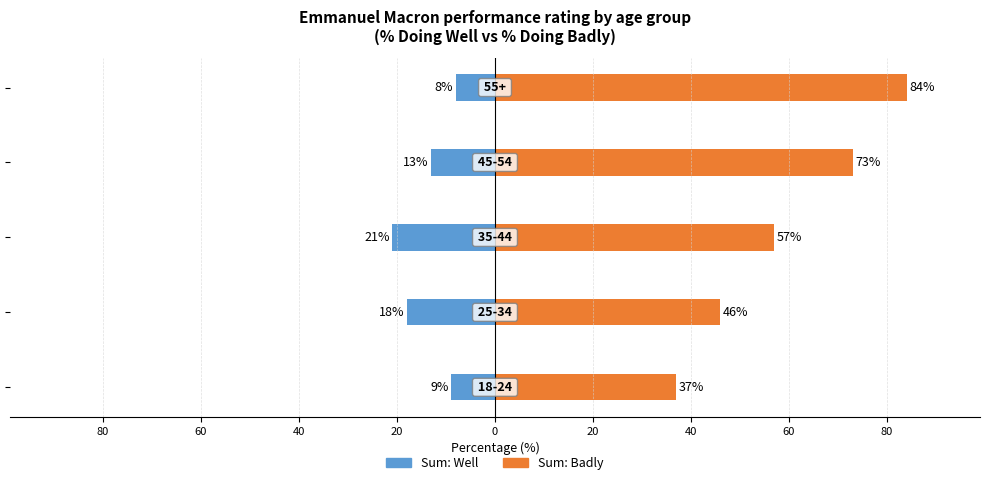

Is it true that Sum: Well equals -21 at 40?

True